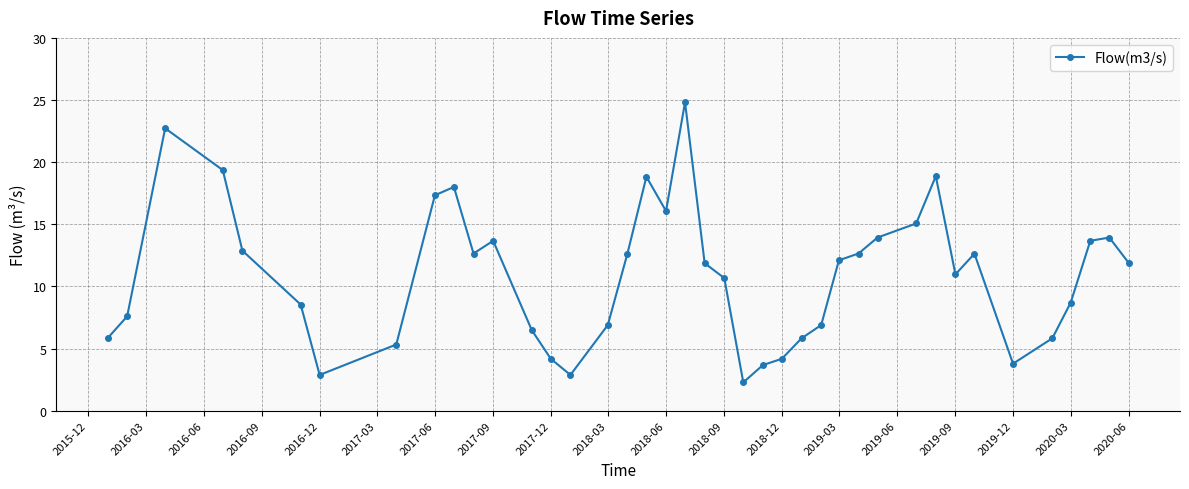

What is the difference between the maximum and minimum values?

22.5